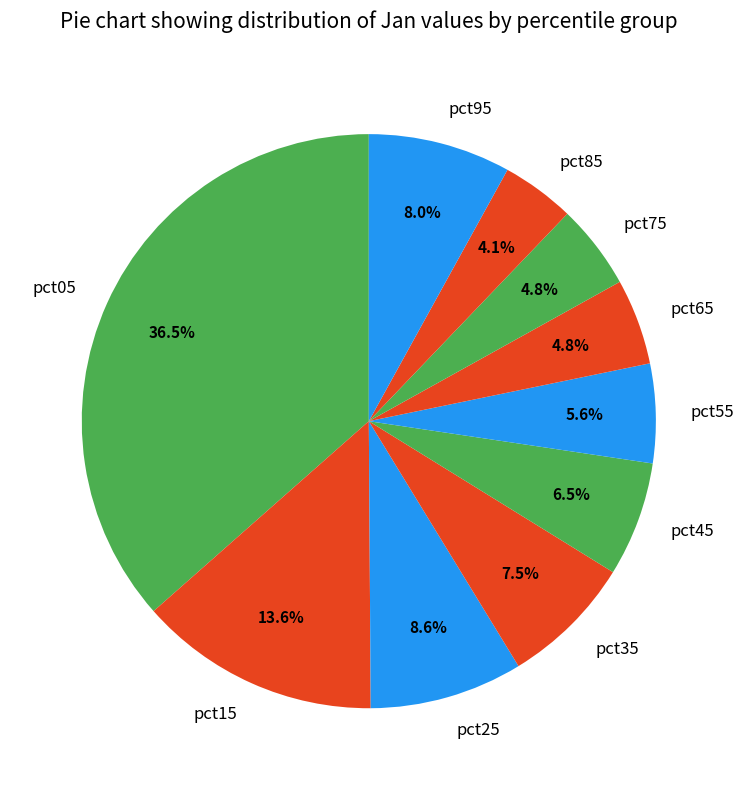

How many segments does this pie chart have?

10